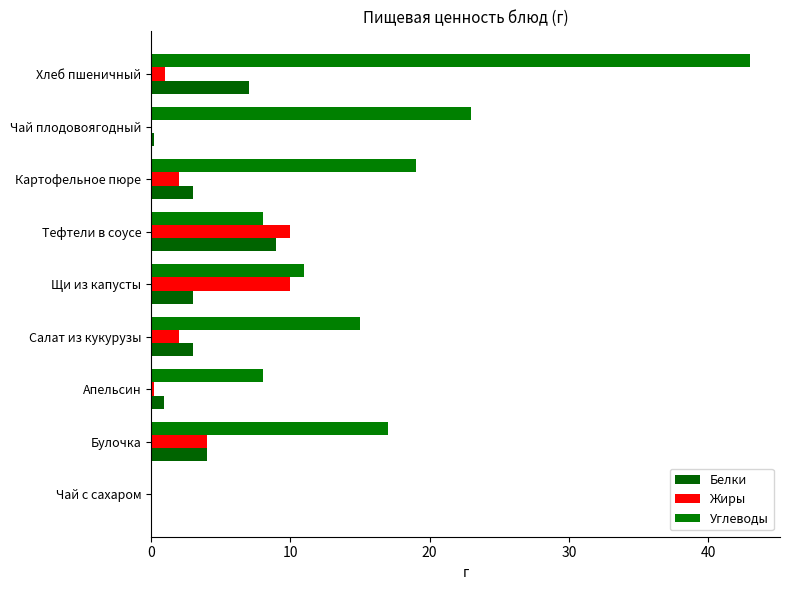

What is the average value of the Белки series?

3.3